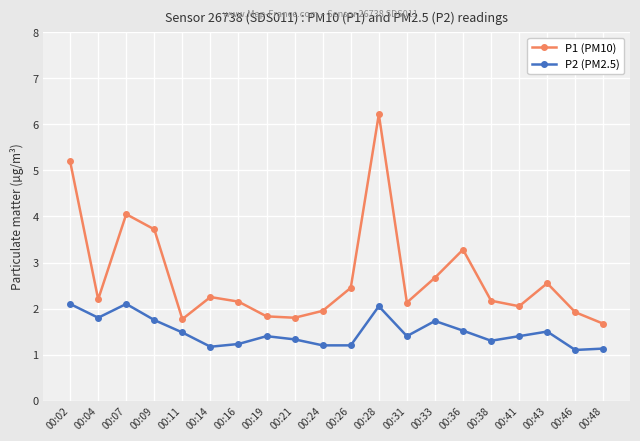

What is the difference between the P1 (PM10) values at 00:16 and 00:19?

0.3